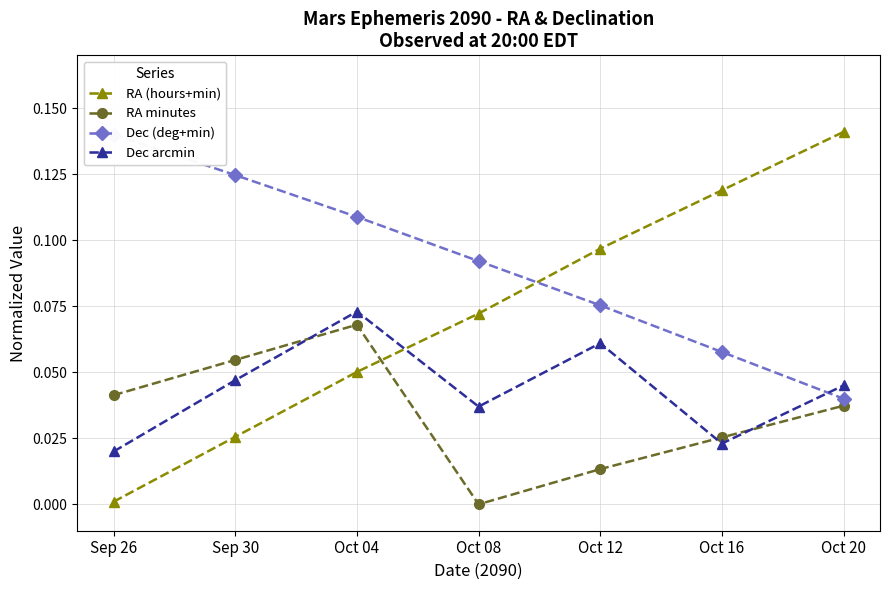

True or false: RA minutes has more than 0 interior local peaks.

True